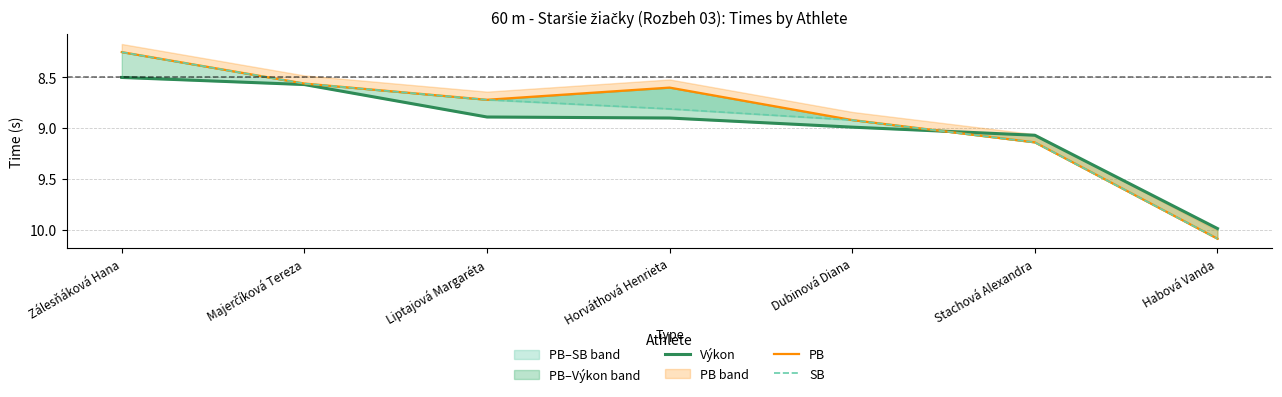

True or false: SB and Výkon intersect in this chart.

True